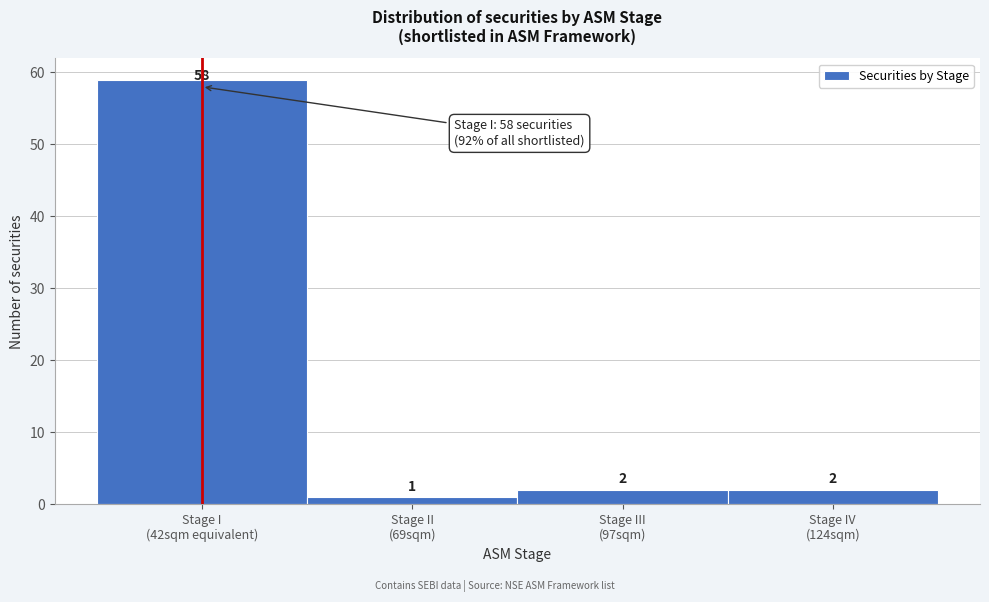

Reading left to right, list all the values displayed in this chart.

59	1	2	2